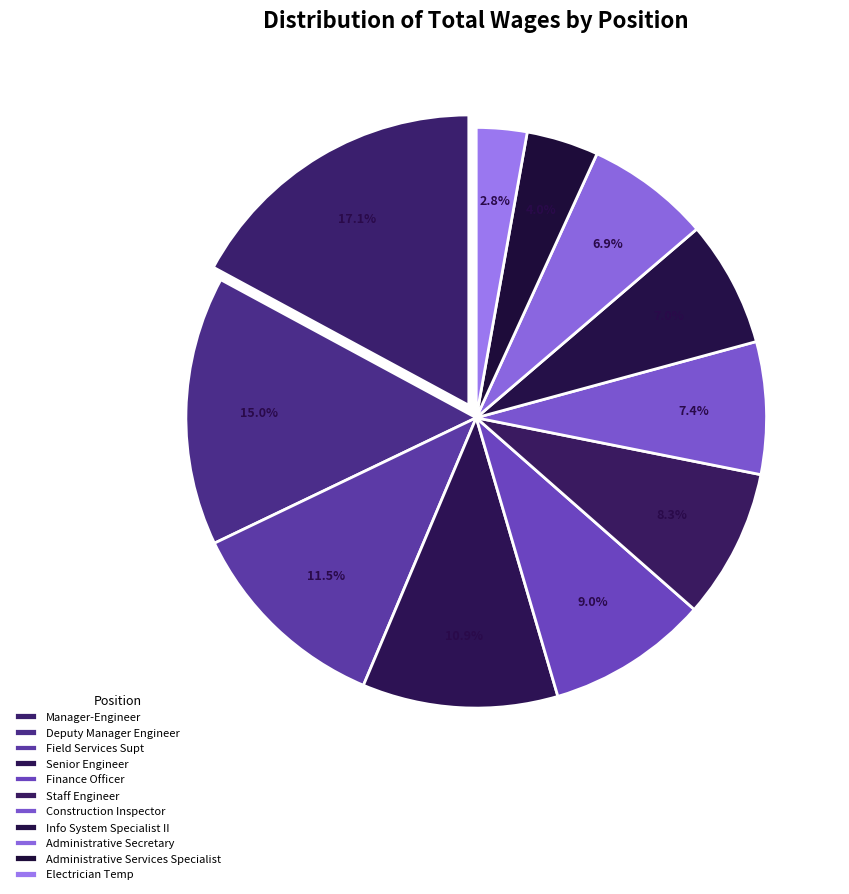

The Deputy Manager Engineer slice represents 15% of the pie. True or false?

True